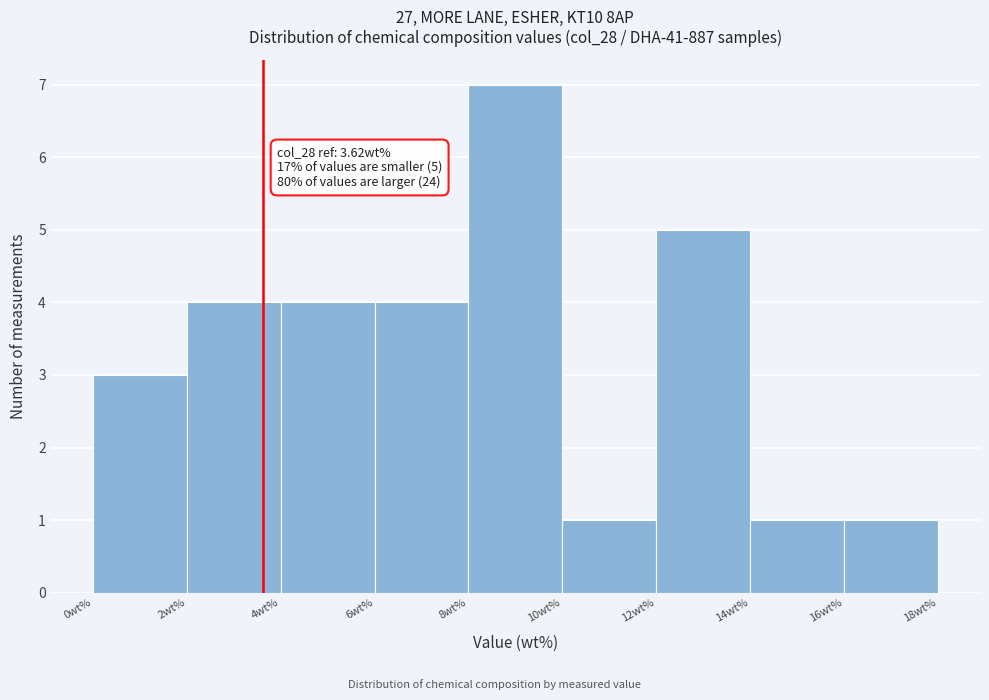

Over which range of the x-axis is the bar tallest?

8 to 10